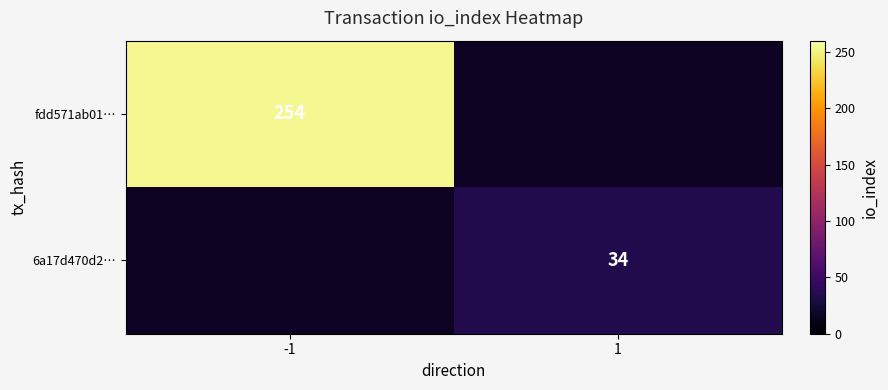

At how many categories does at least one series exceed 116?

1